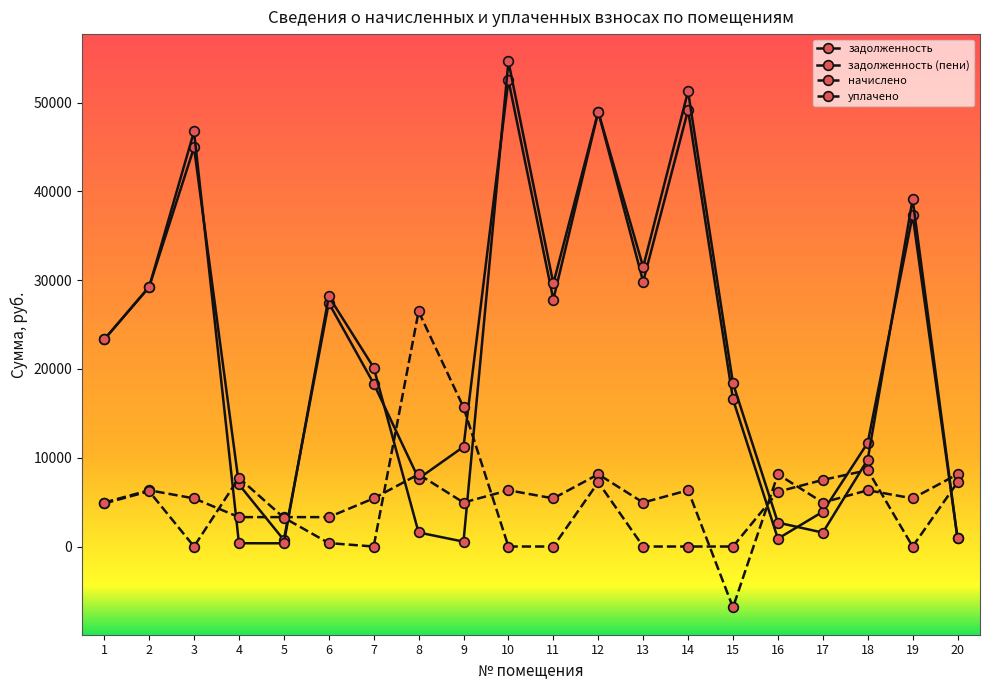

At which category does начислено reach its first local valley?

9